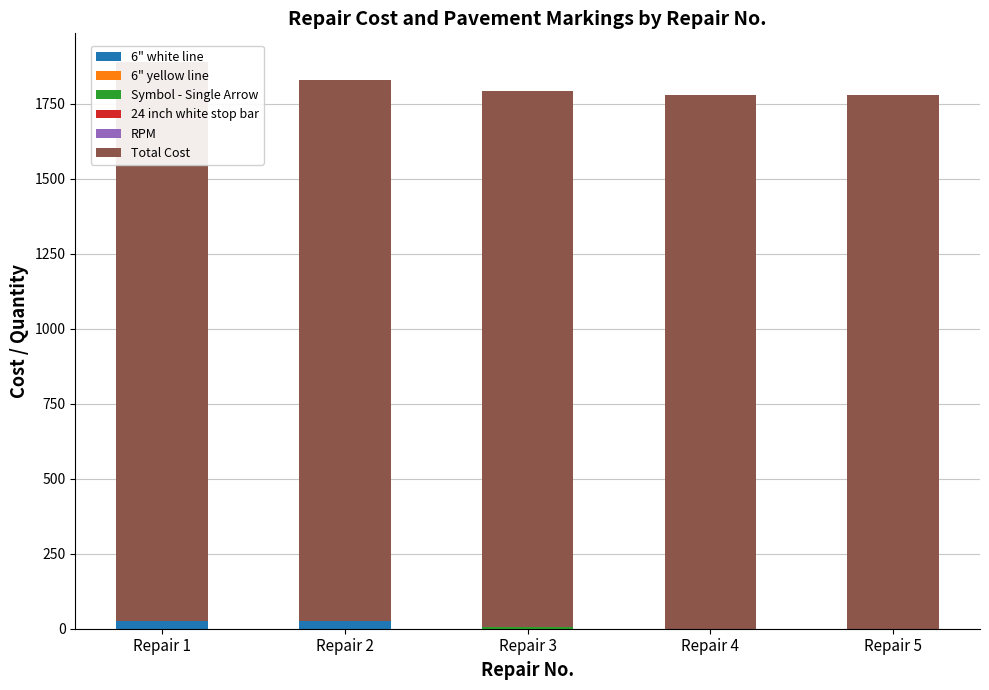

Is it true that 24 inch white stop bar equals 0.0 at Repair 4?

True